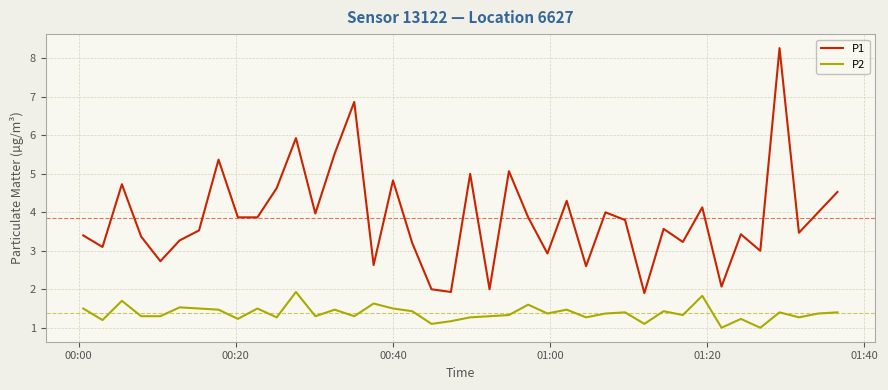

What is the maximum value for P1?

8.3